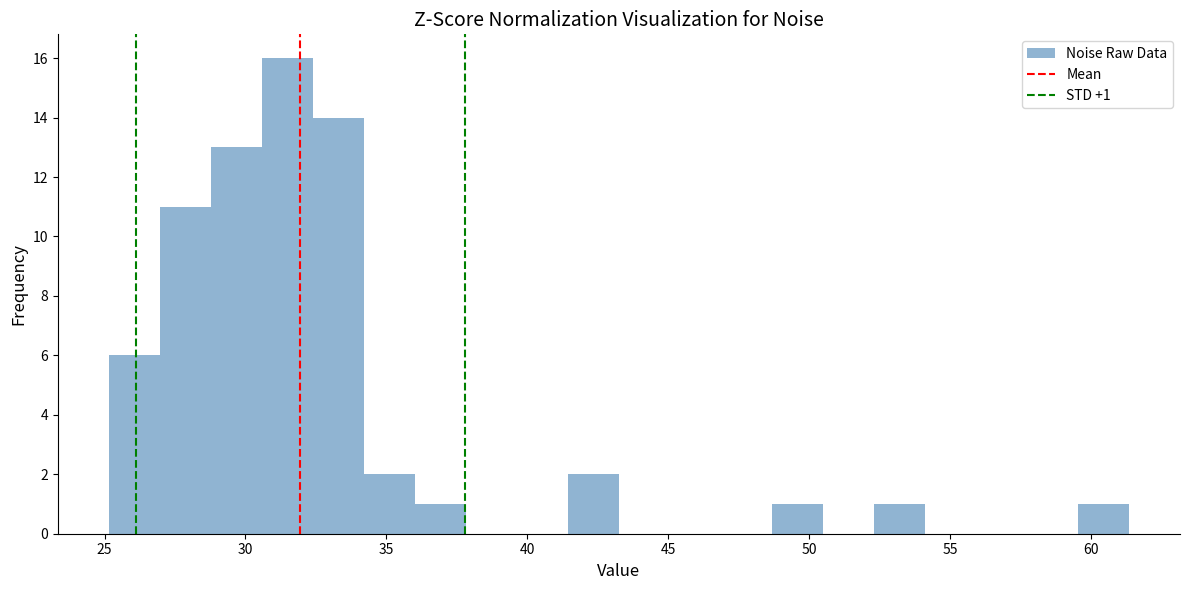

Read against the x-axis, roughly where is the centre of the tallest bar?

31.5